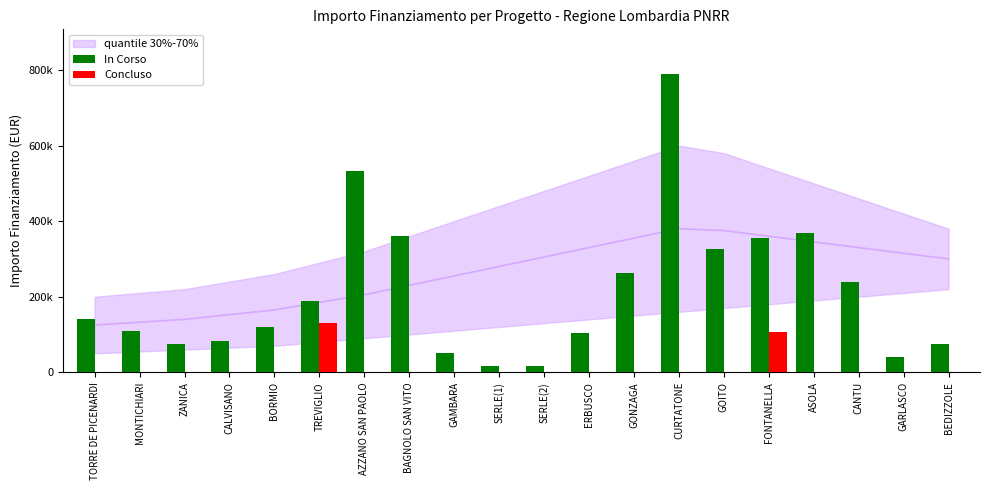

Rank the series by their maximum value, from lowest to highest.

Concluso, In Corso